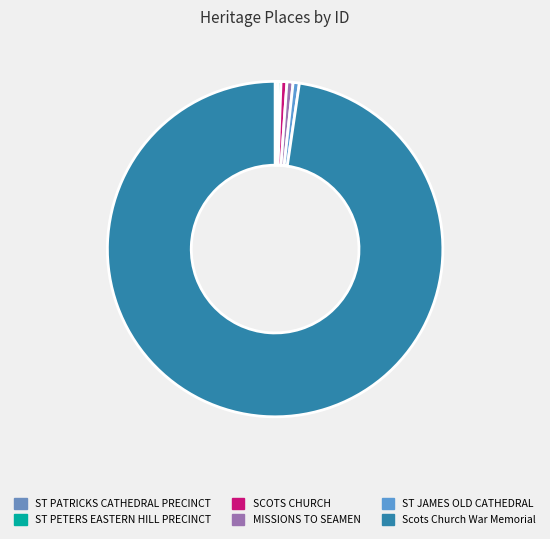

To the nearest percent, what is the combined percentage of Scots Church War Memorial and ST PETERS EASTERN HILL PRECINCT?

98%